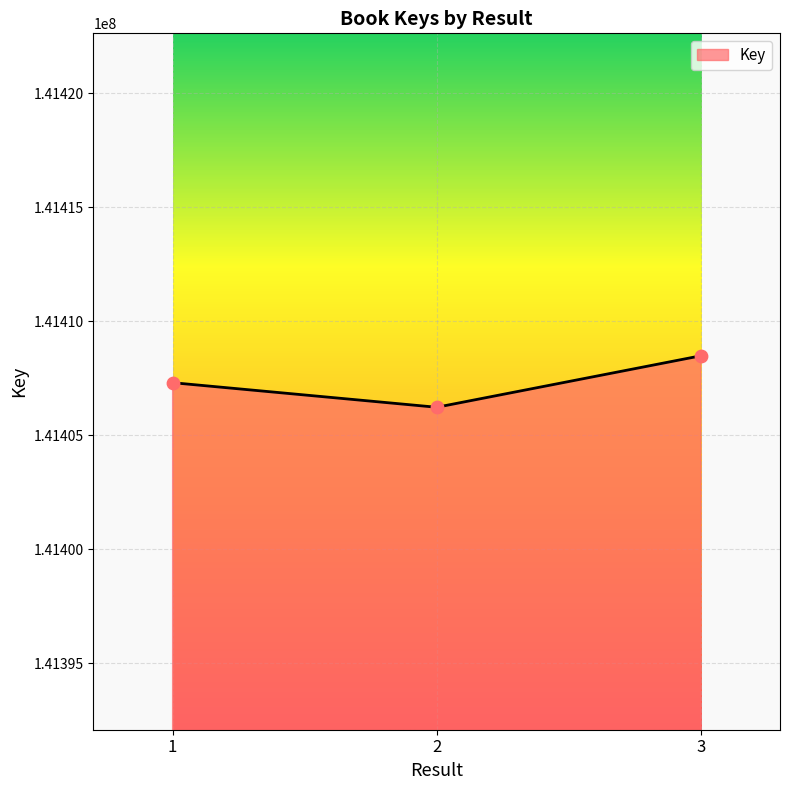

Approximately how many times larger is the value at 3 compared to 1?

1.0